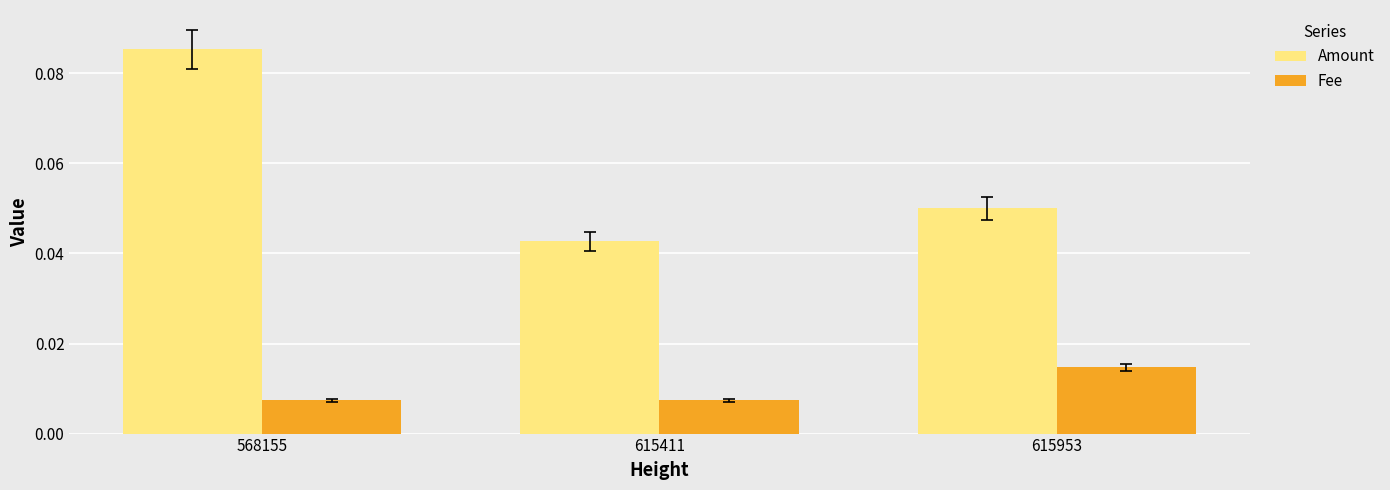

Which series has the widest spread of values?

Amount